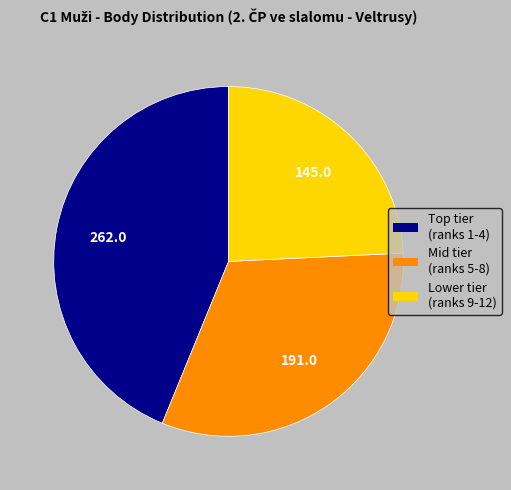

Is there a majority slice in this chart?

No